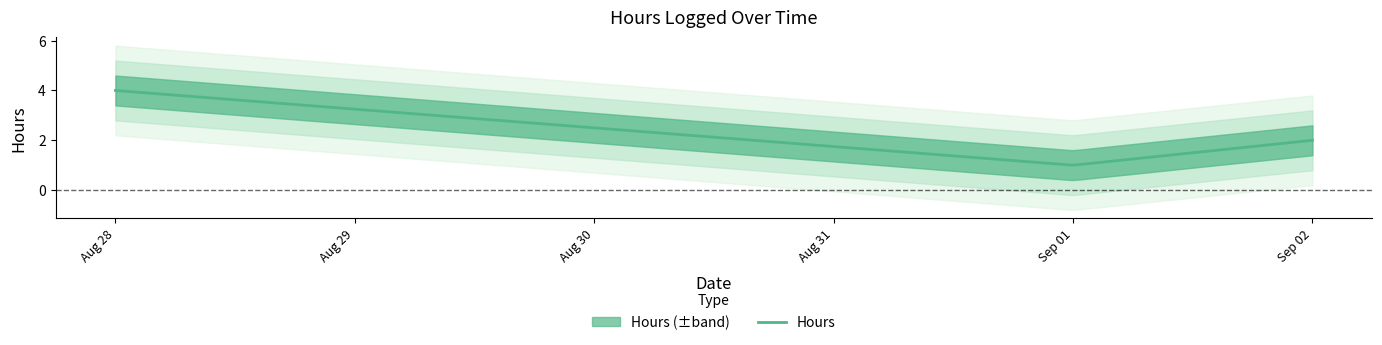

The chart shows a value of 1 at 09/01/2015. True or false?

False